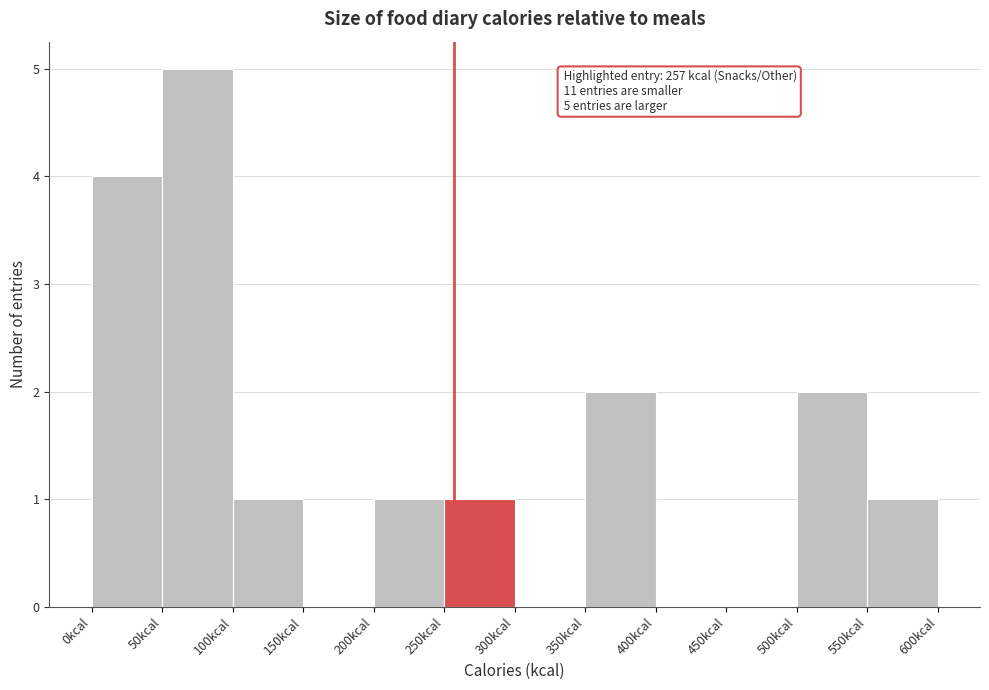

Over which range of the x-axis is the bar tallest?

50 to 100